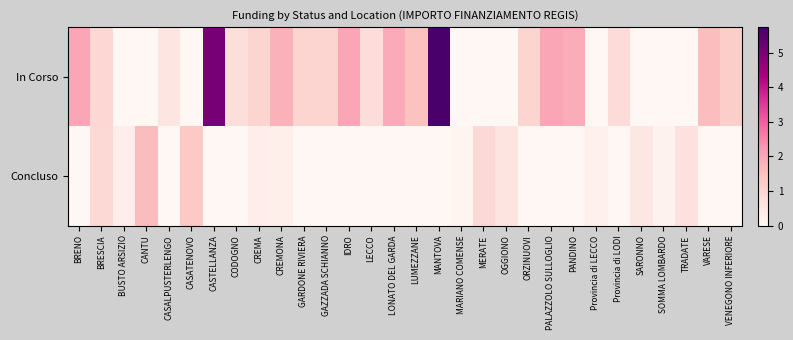

At how many categories does at least one series exceed 0?

30